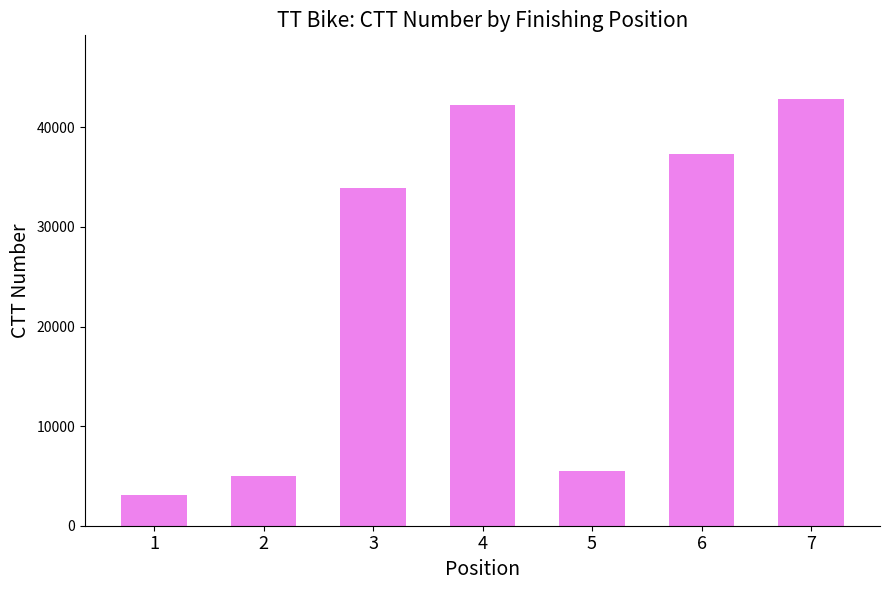

Which label corresponds to the largest value in the chart?

7